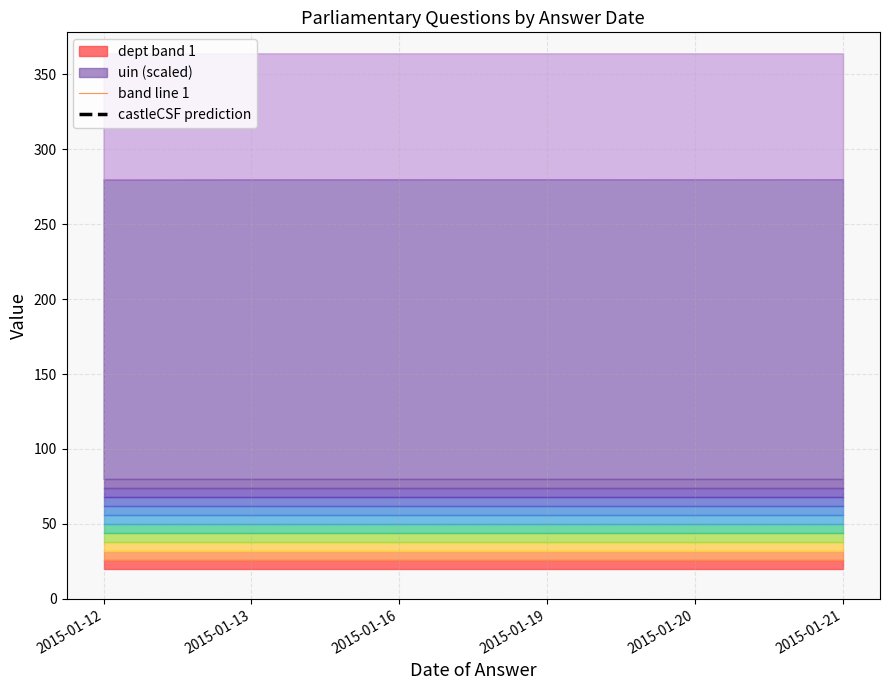

Which series changed the most between 2015-01-13 and 2015-01-20?

band line 1